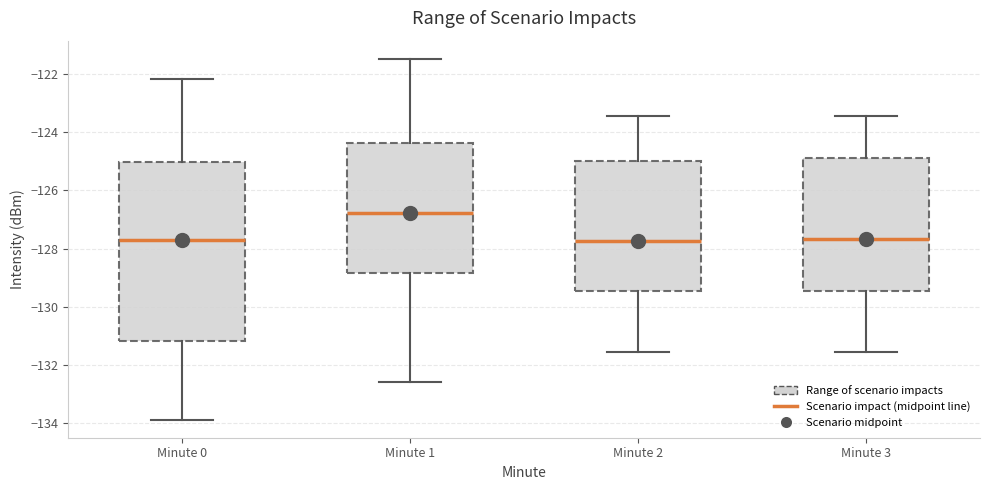

Which box has the highest median line?

Minute 1